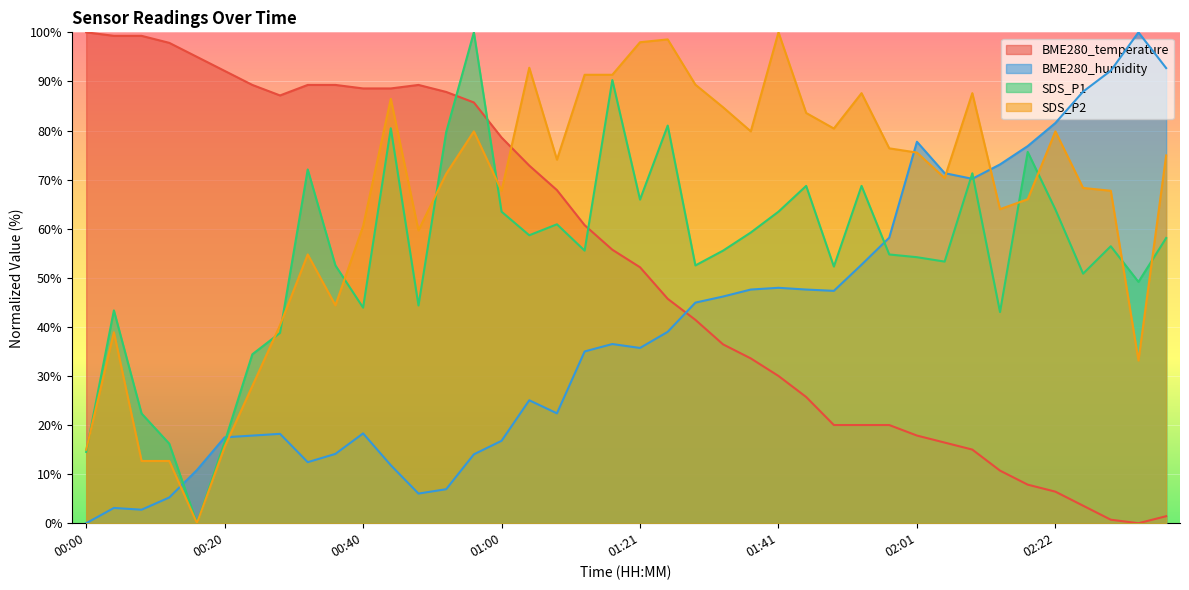

Rank the series by their maximum value, from highest to lowest.

BME280_temperature, BME280_humidity, SDS_P1, SDS_P2